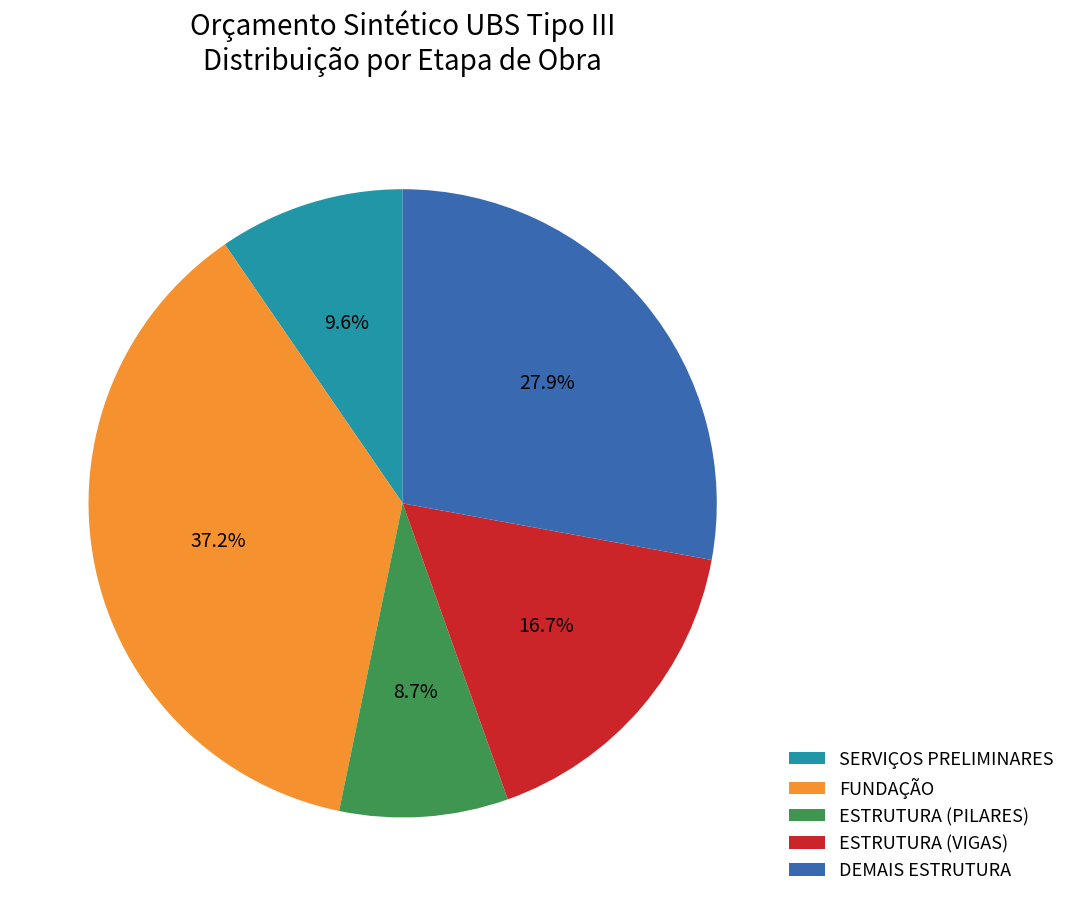

To the nearest percent, what is the average slice percentage?

20%